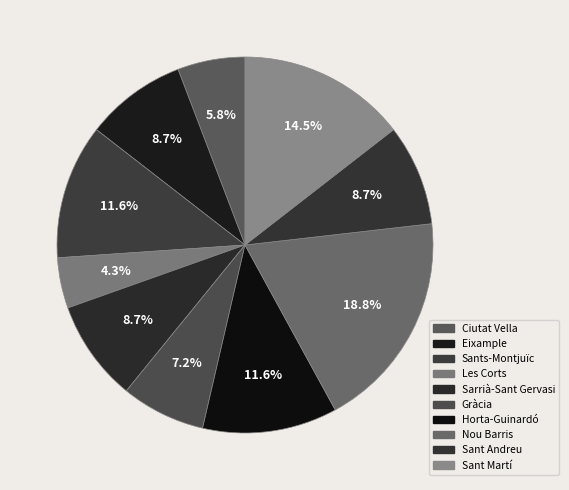

Rank the categories by value from highest to lowest.

Nou Barris, Sant Martí, Sants-Montjuïc, Horta-Guinardó, Eixample, Sarrià-Sant Gervasi, Sant Andreu, Gràcia, Ciutat Vella, Les Corts